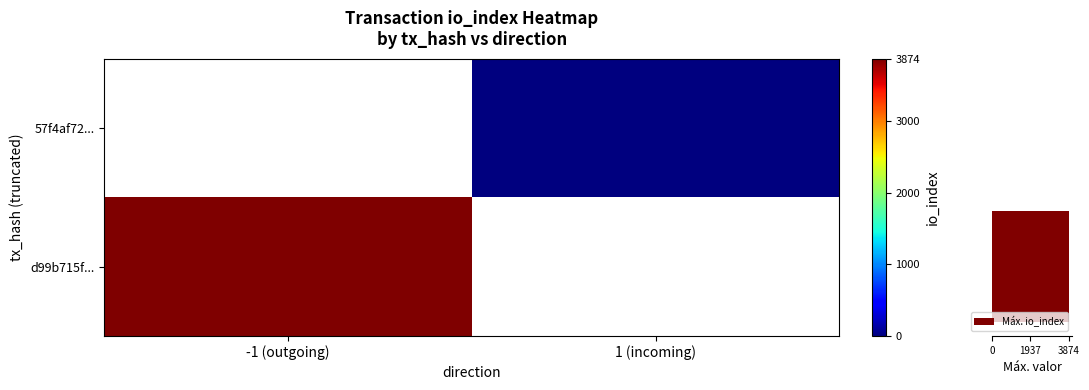

What is the average value of the Máx. io_index series?

1937